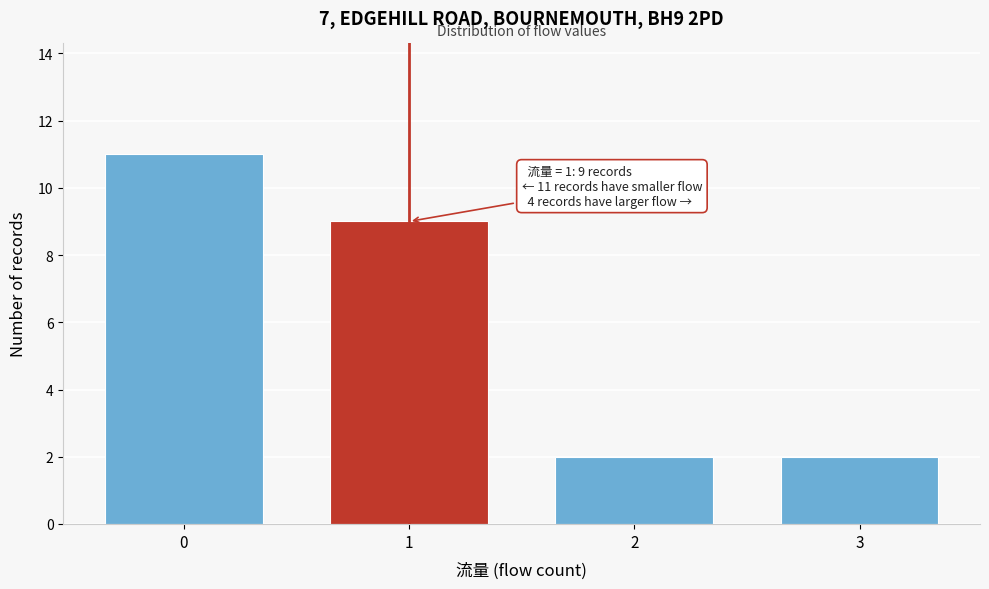

Reading left to right, what are all the values shown in this chart?

0=11	1=9	2=2	3=2